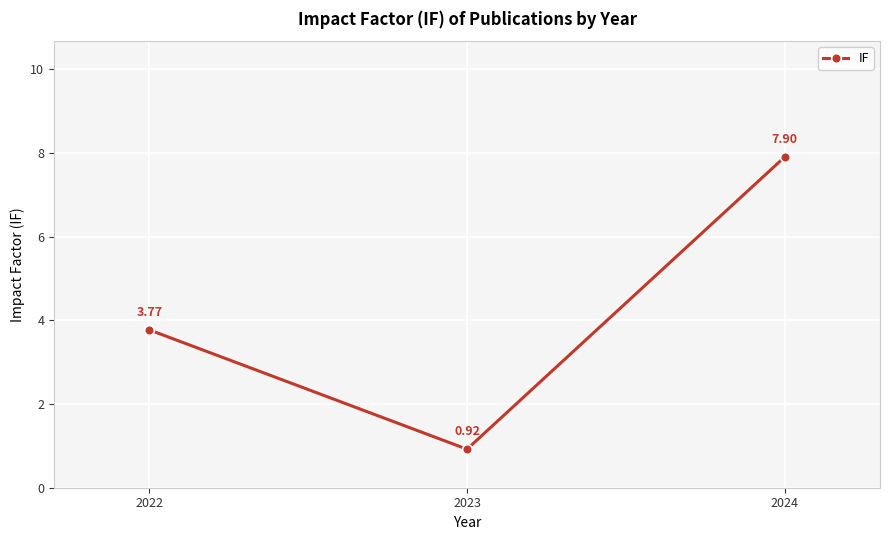

Read the value at 2024.

7.9